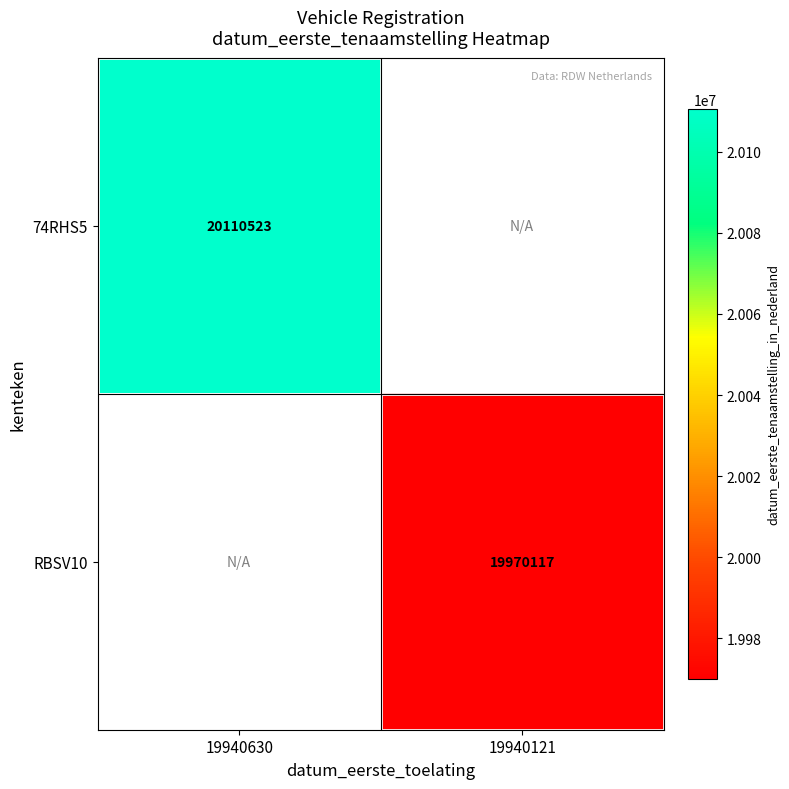

Which label corresponds to the smallest value in the chart?

19940121